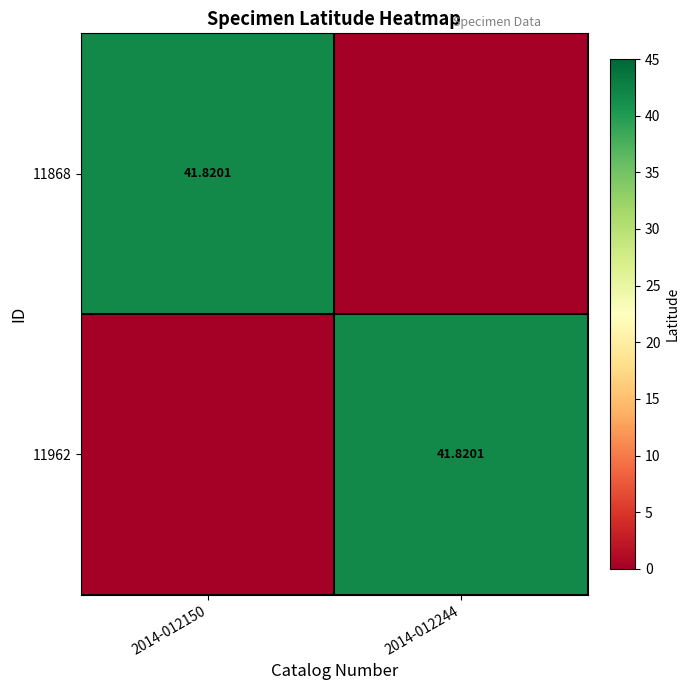

Which series changed the most between 2014-012150 and 2014-012244?

11868